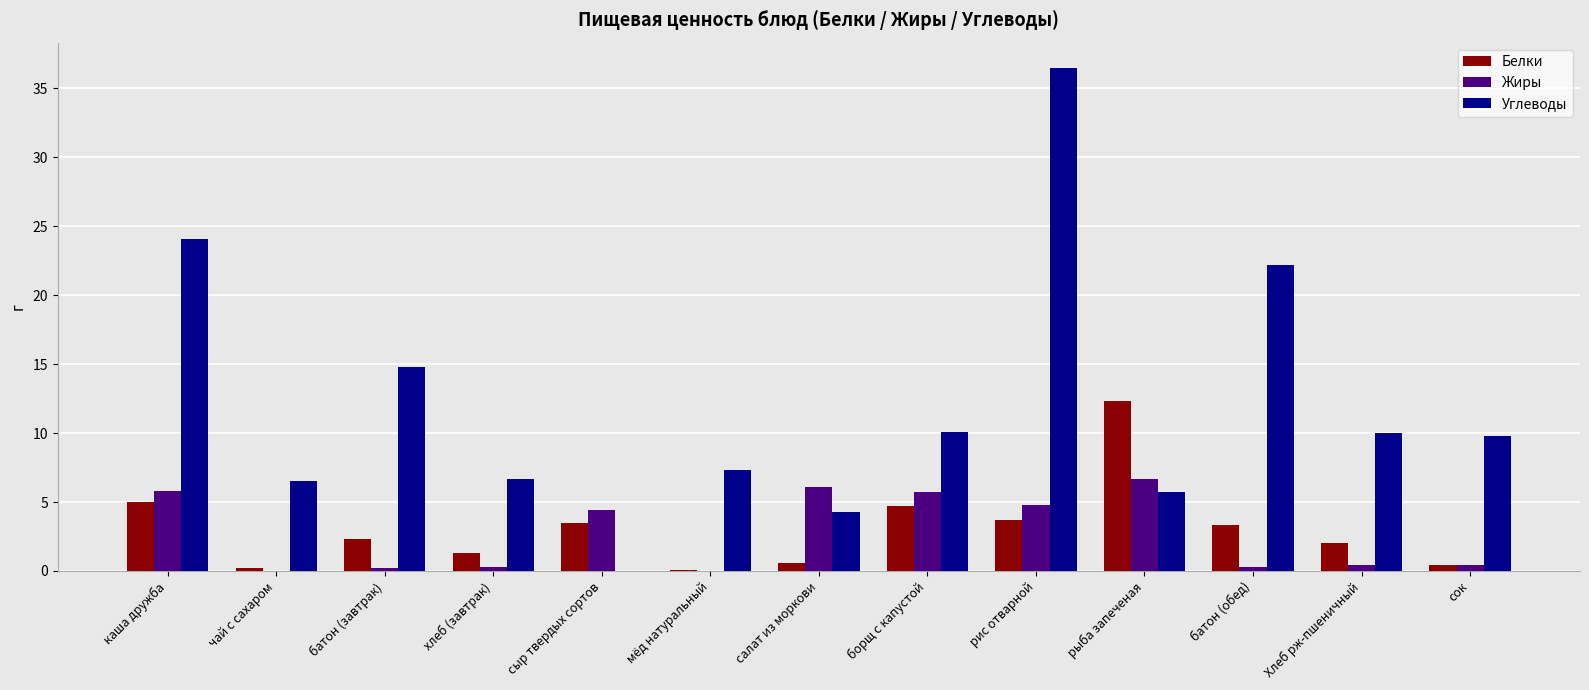

Which series changed the most between мёд натуральный and рис отварной?

Углеводы